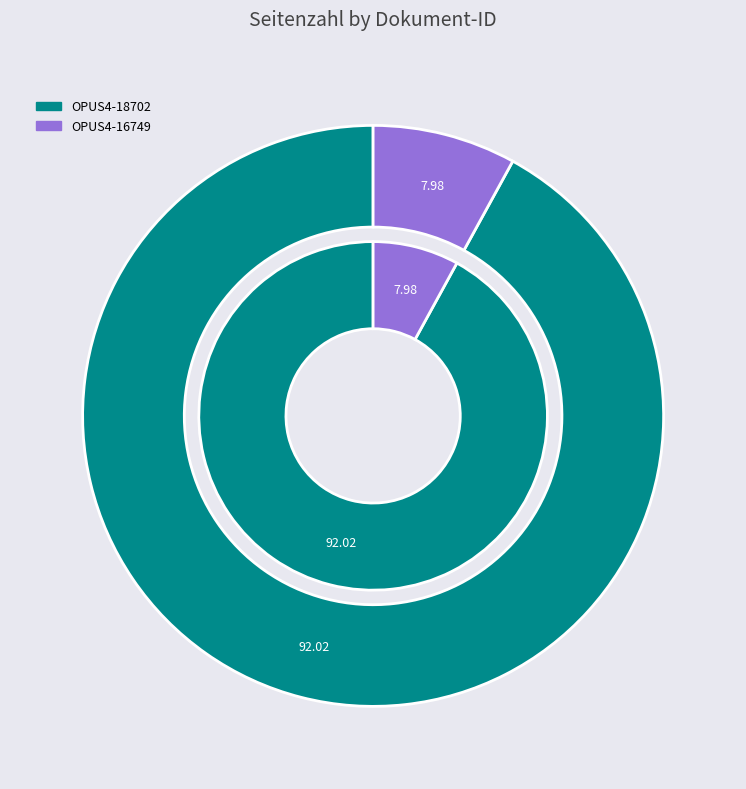

Which has a higher value, OPUS4-18702 or OPUS4-16749?

OPUS4-18702